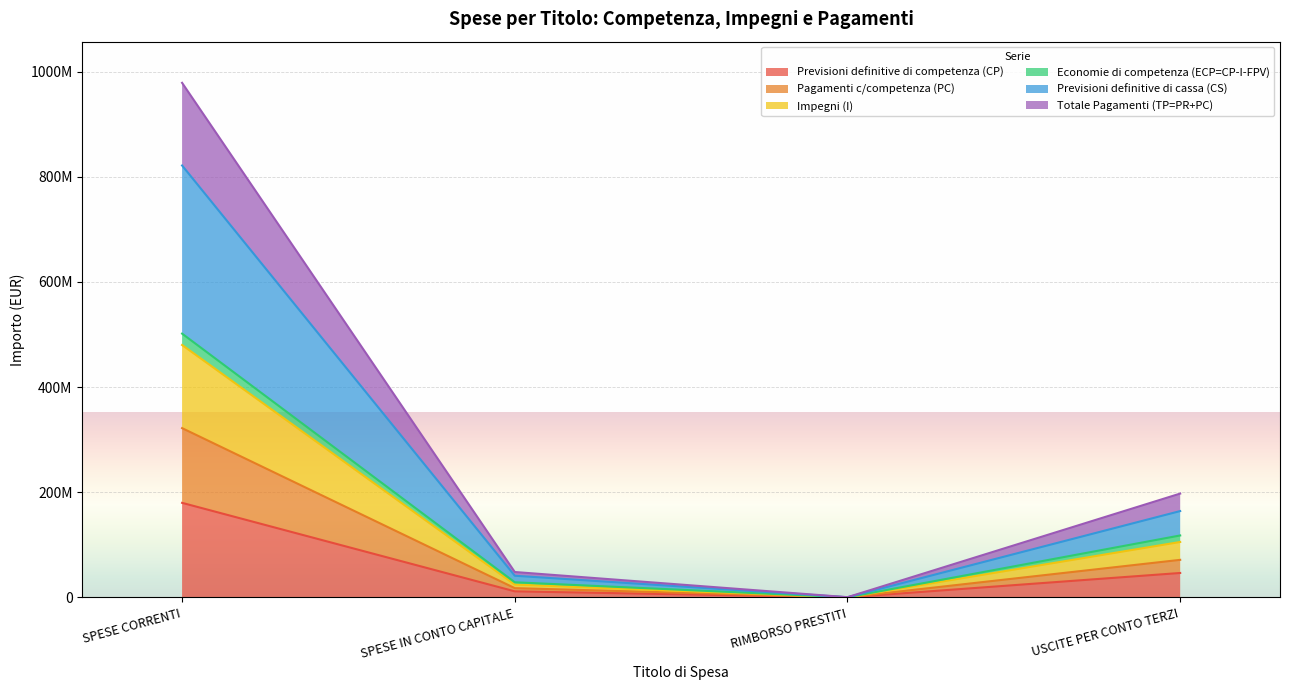

True or false: Previsioni definitive di cassa (CS) has more than 0 points higher than both neighbors.

False